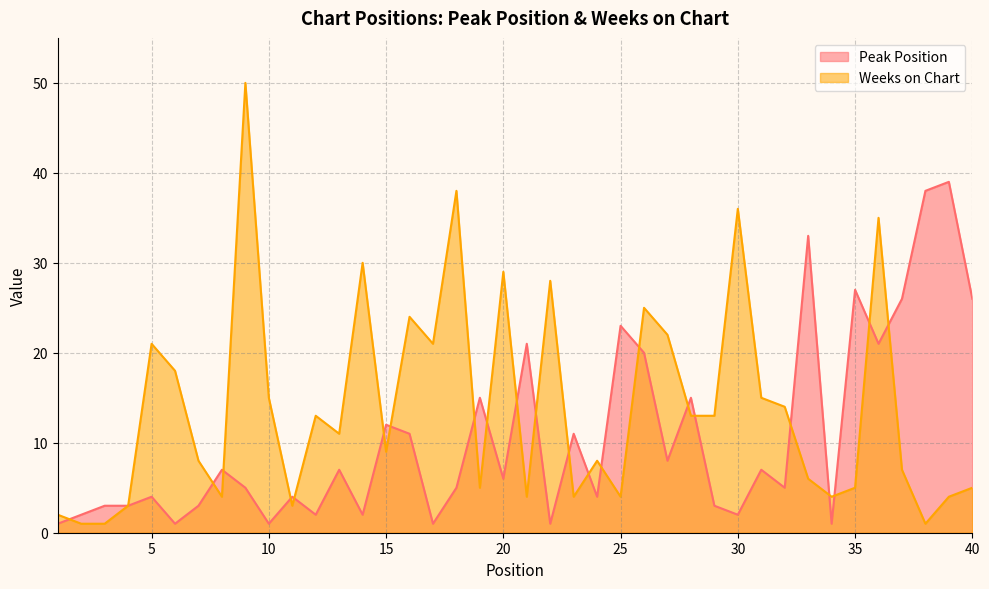

At 2, list the series in order from smallest to largest.

Weeks on Chart, Peak Position